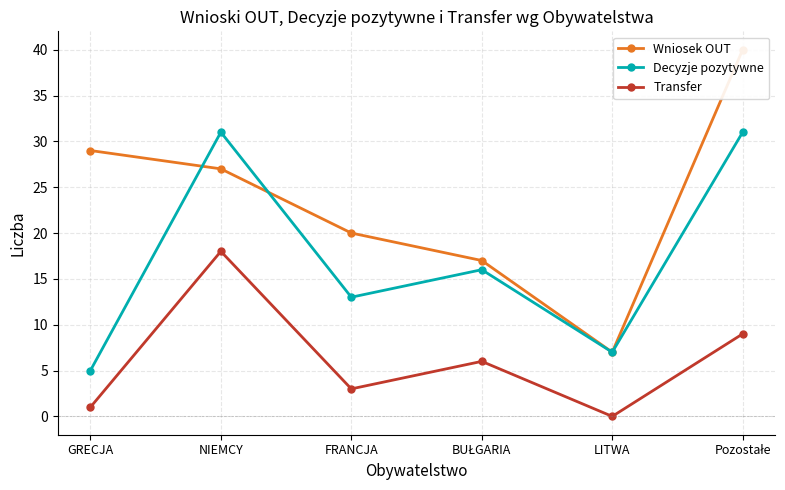

Which series changed the most between GRECJA and Pozostałe?

Decyzje pozytywne